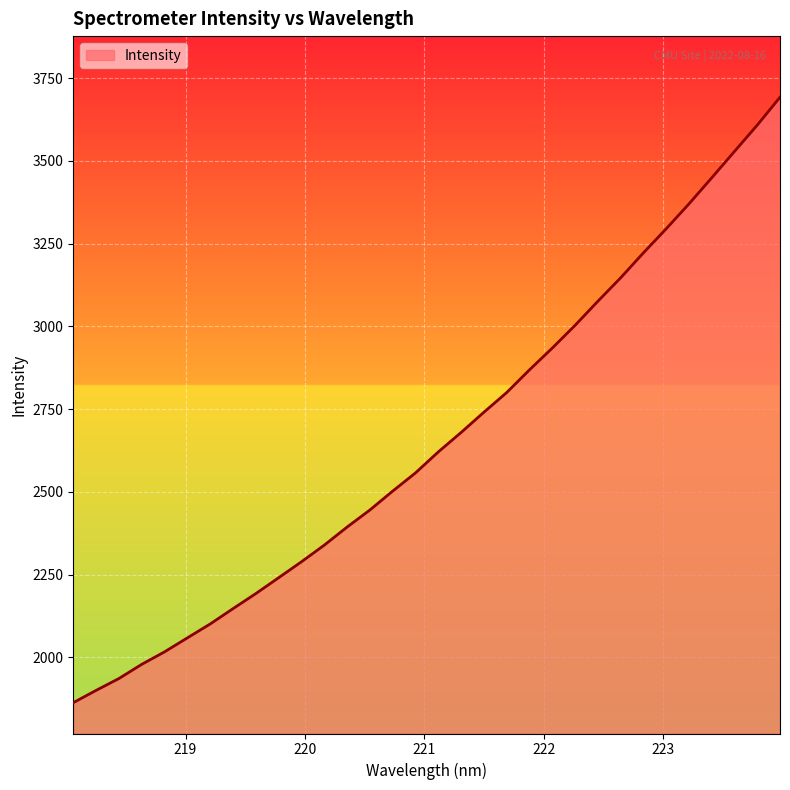

What is the minimum value shown in the chart?

1862.9